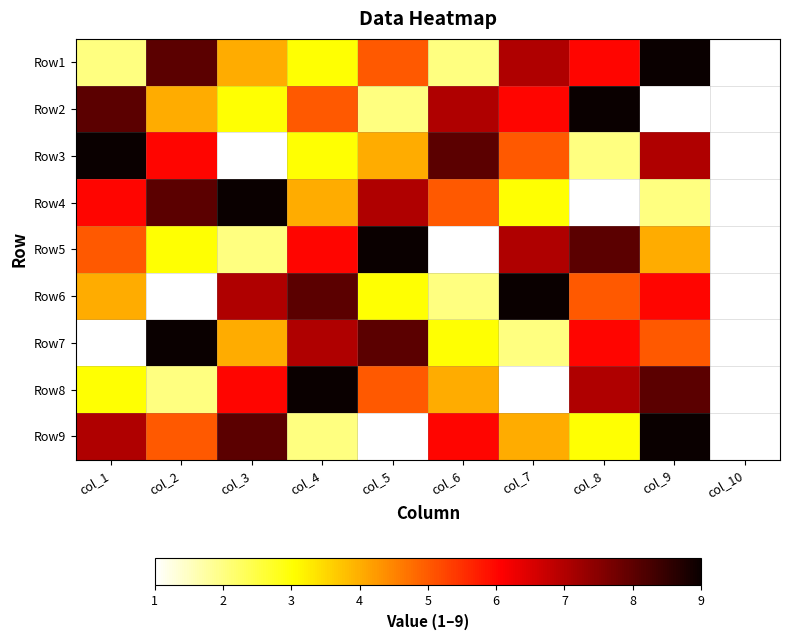

Rank the series at col_2 from highest to lowest value.

Row7, Row1, Row4, Row3, Row9, Row2, Row5, Row8, Row6